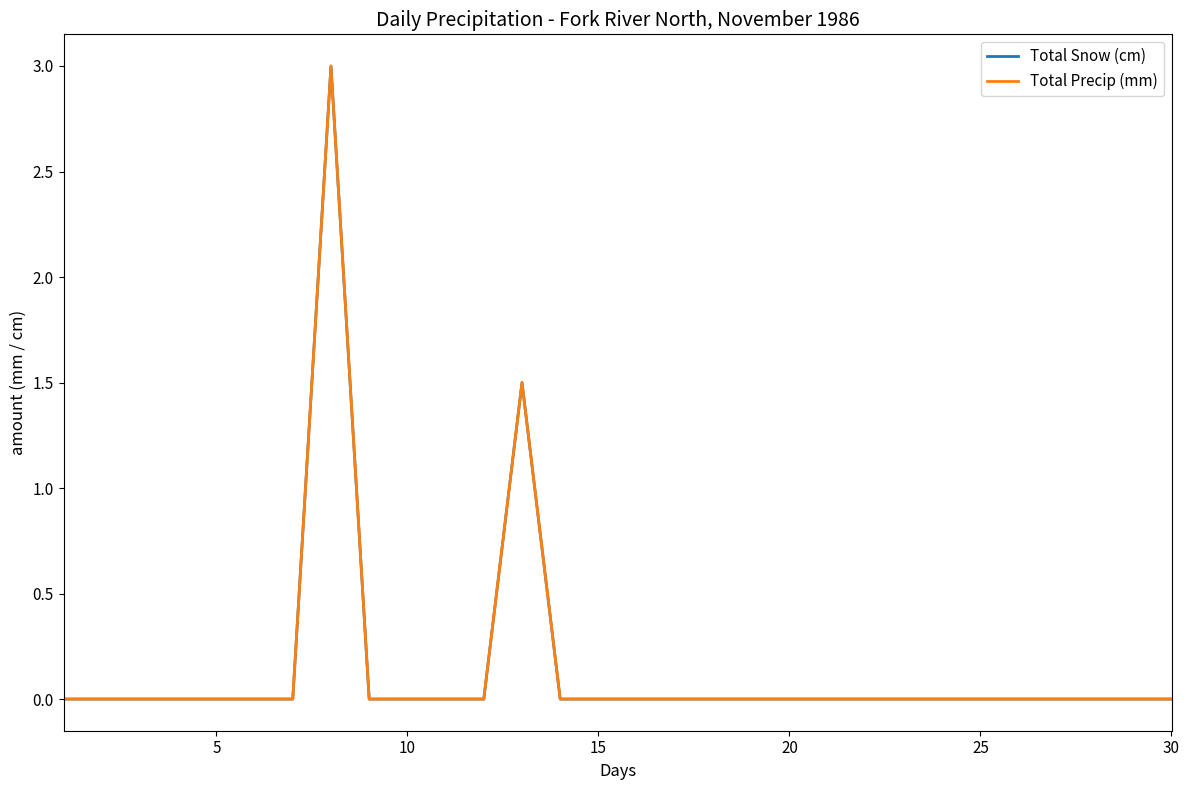

Does the chart display data point markers on the line(s)?

No